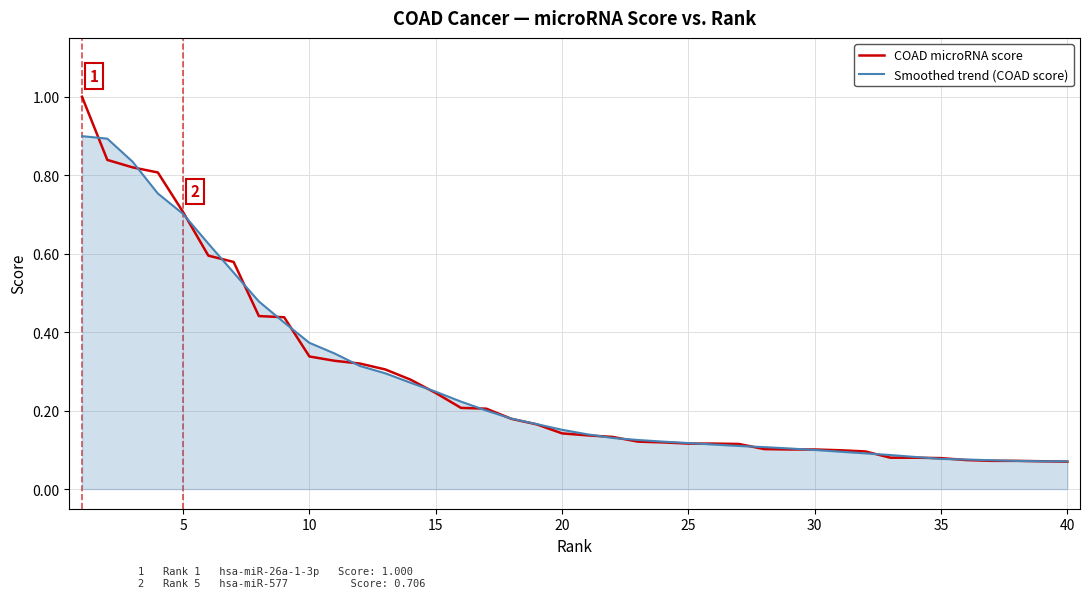

List the series in order of their peak value, highest first.

COAD microRNA score, Smoothed trend (COAD score)